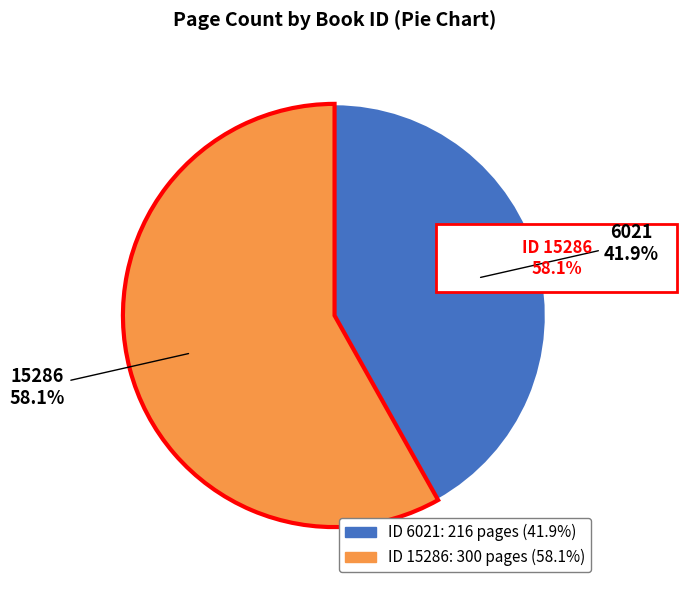

Is it true that 6021 is 42% of the pie?

True